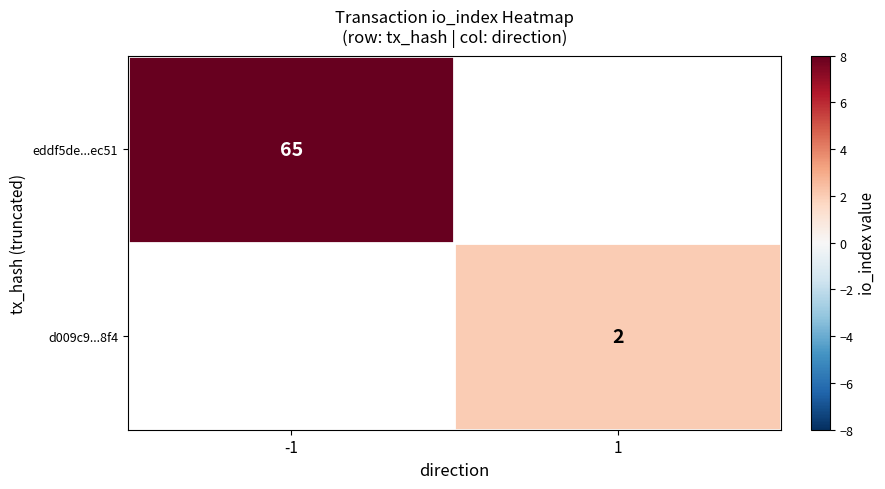

The value of eddf5de...ec51 at -1 is 65. True or false?

True